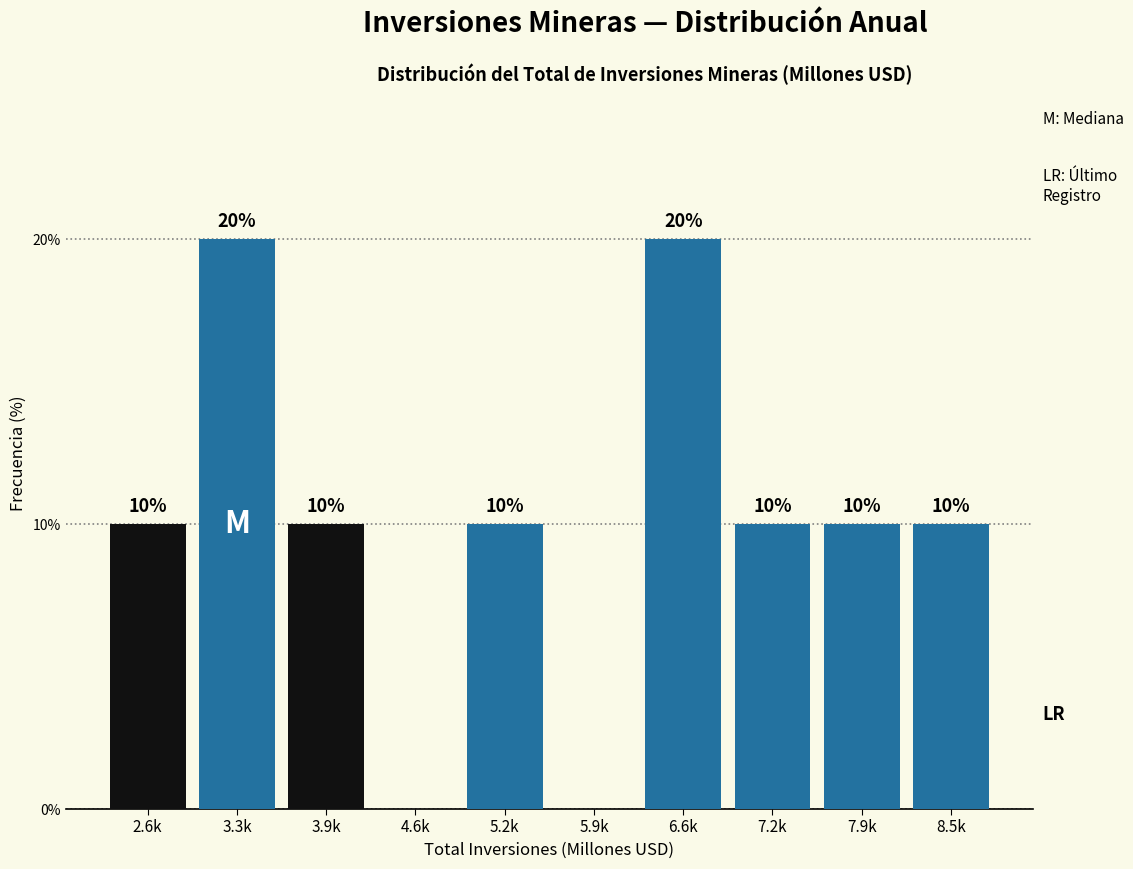

Reading left to right, list all the values displayed in this chart.

2.6k=10	3.3k=20	3.9k=10	4.6k=0	5.2k=10	5.9k=0	6.6k=20	7.2k=10	7.9k=10	8.5k=10